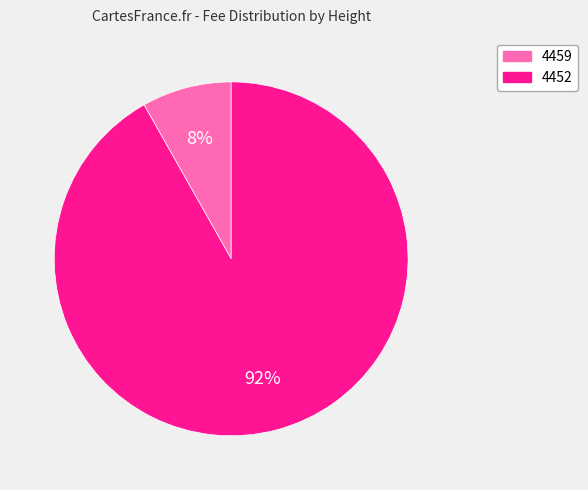

To the nearest percent, what percentage of the pie is 4452?

92%